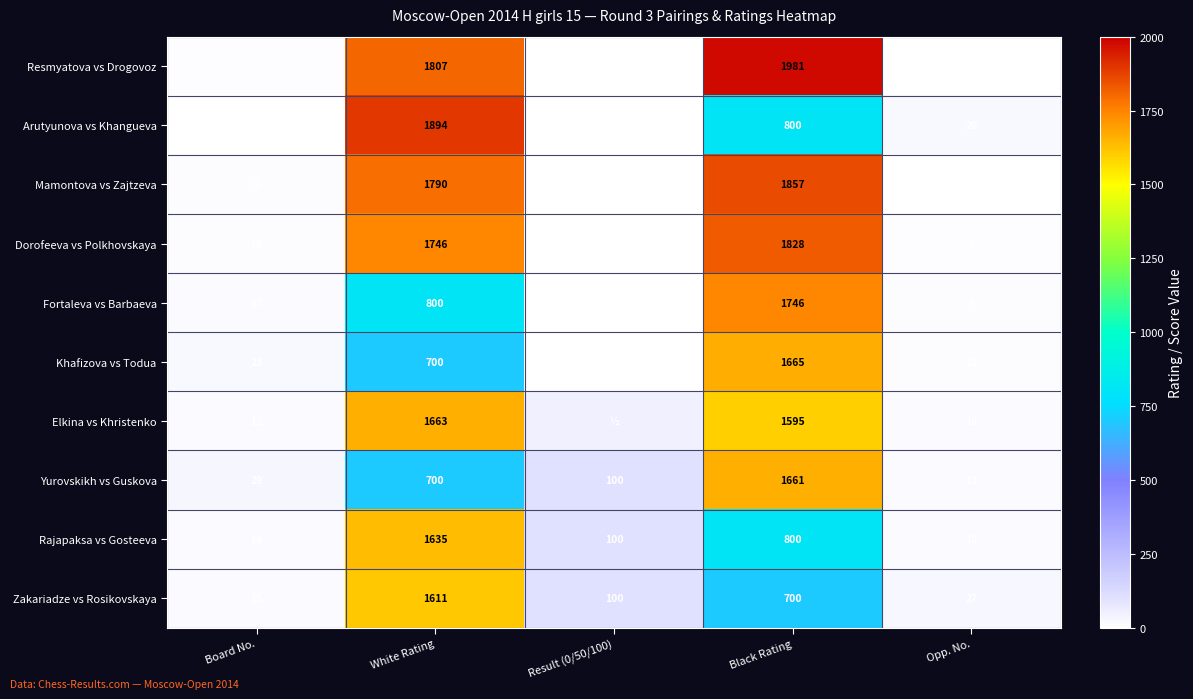

What is the spread (max minus min) of values at Opp. No.?

26